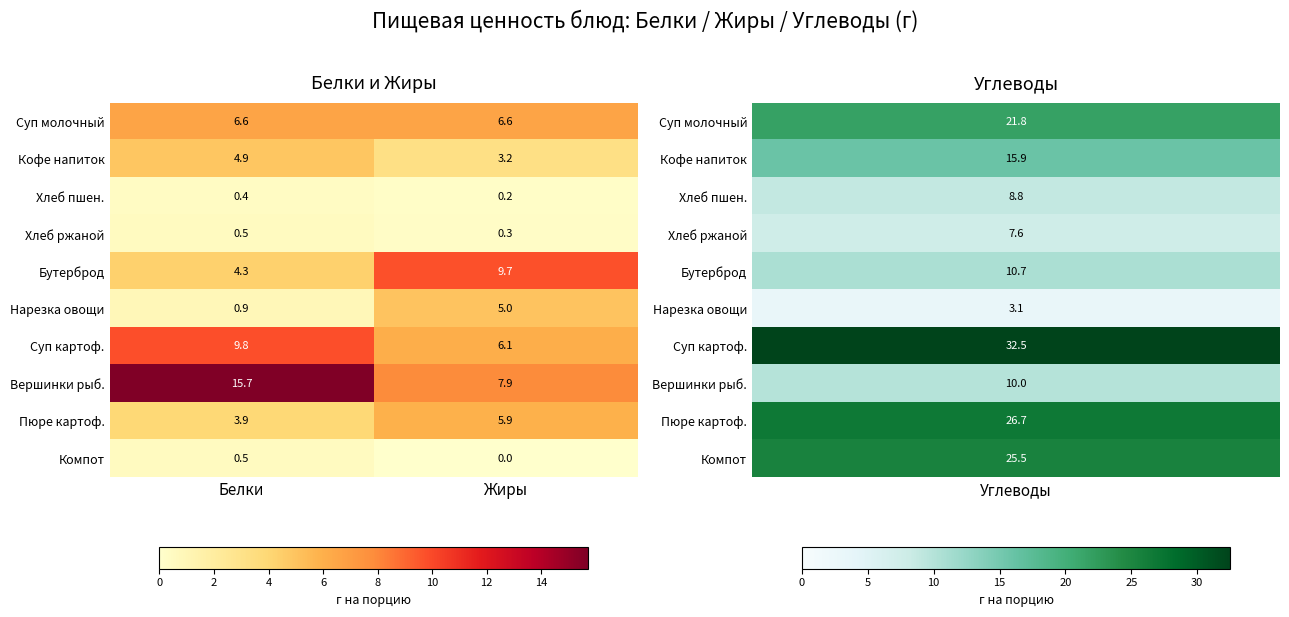

Reading left to right, what are all the values shown in this chart?

Суп молочный: Белки=6.6	Жиры=6.6
Кофе напиток: Белки=4.9	Жиры=3.2
Хлеб пшен.: Белки=0.4	Жиры=0.2
Хлеб ржаной: Белки=0.5	Жиры=0.3
Бутерброд: Белки=4.3	Жиры=9.7
Нарезка овощи: Белки=0.9	Жиры=5.0
Суп картоф.: Белки=9.8	Жиры=6.1
Вершинки рыб.: Белки=15.7	Жиры=7.9
Пюре картоф.: Белки=3.9	Жиры=5.9
Компот: Белки=0.5	Жиры=0.0